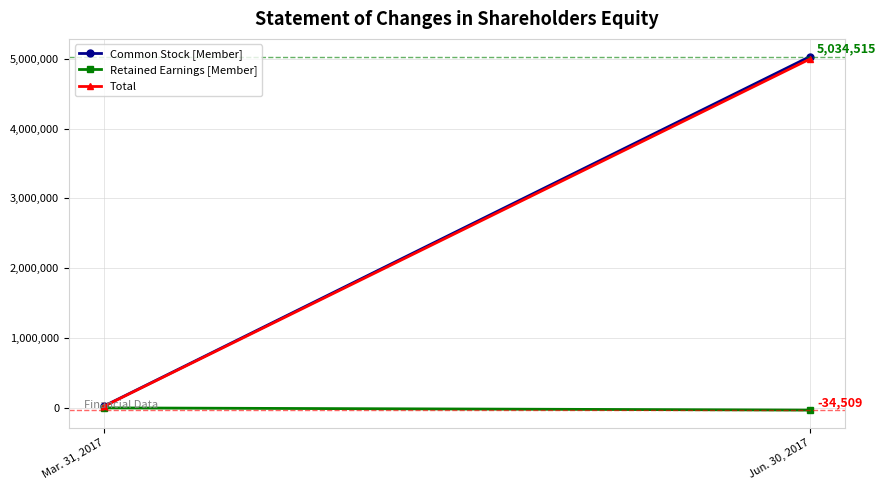

How many distinct data groups are displayed?

3